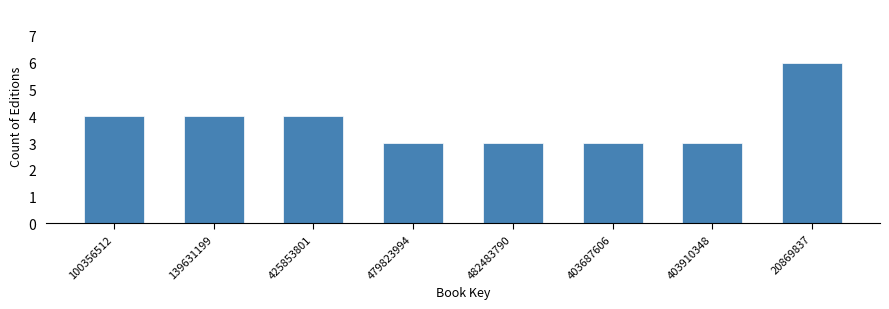

Reading left to right, what are all the values shown in this chart?

100356512=4	139631199=4	425853801=4	479823994=3	482483790=3	403687606=3	403910348=3	20869837=6